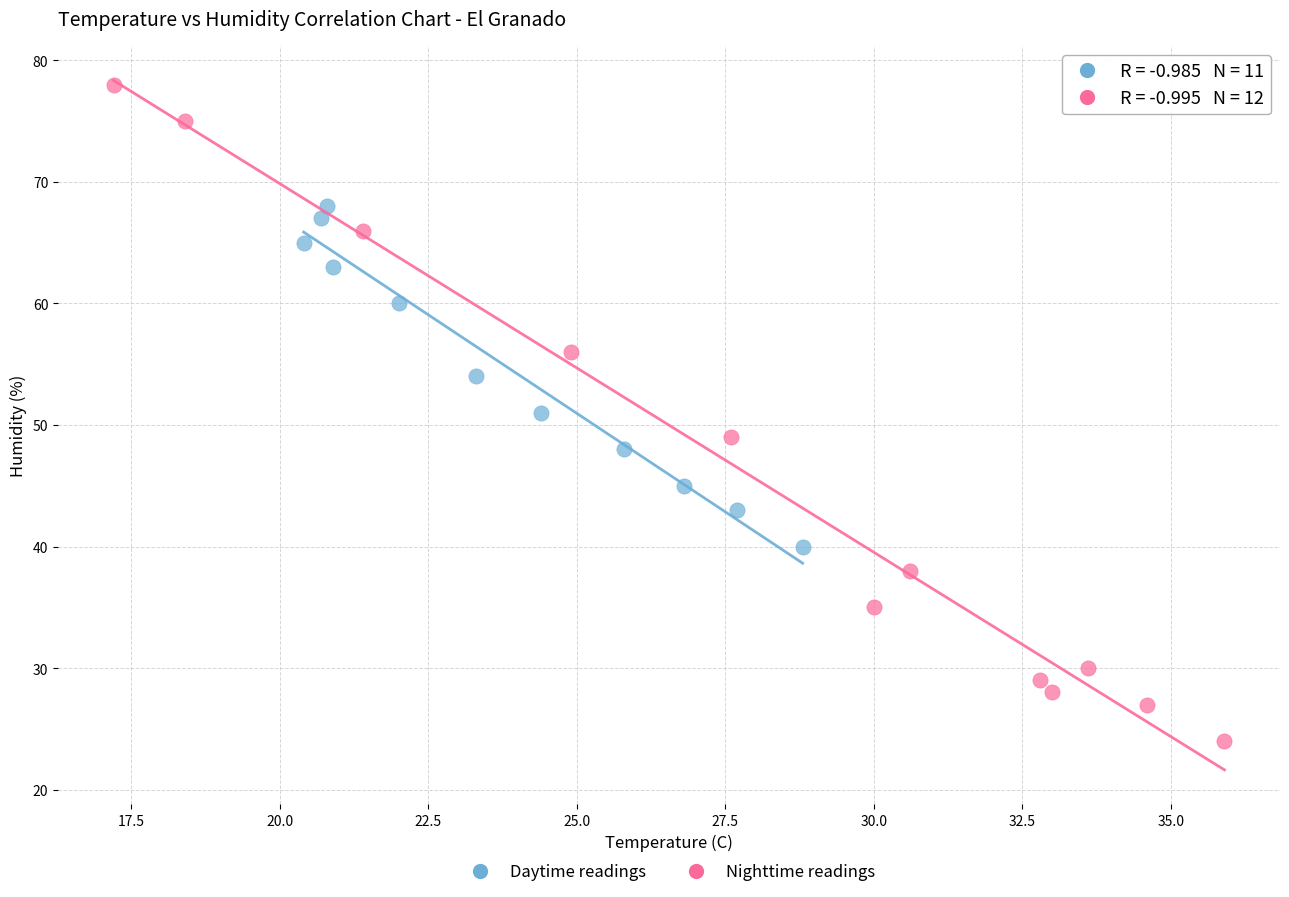

What are all the series names shown in the legend?

Daytime readings, Nighttime readings